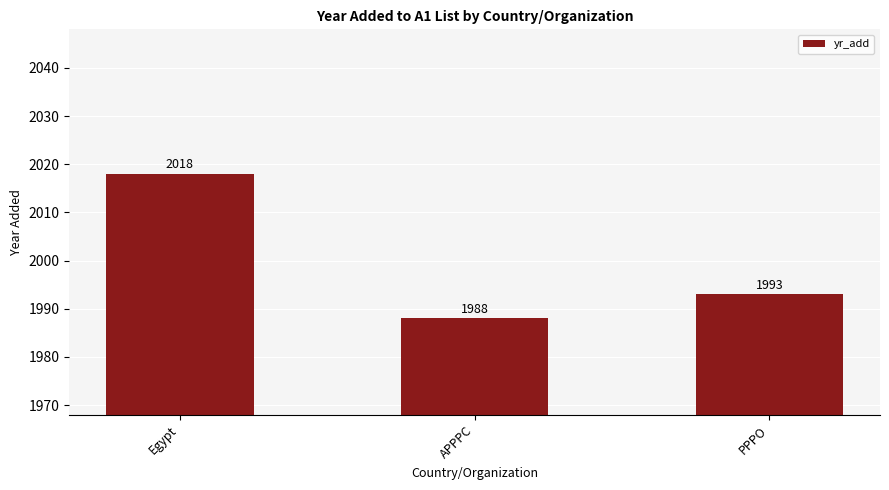

What is the sum of the values at Egypt and APPPC?

4006